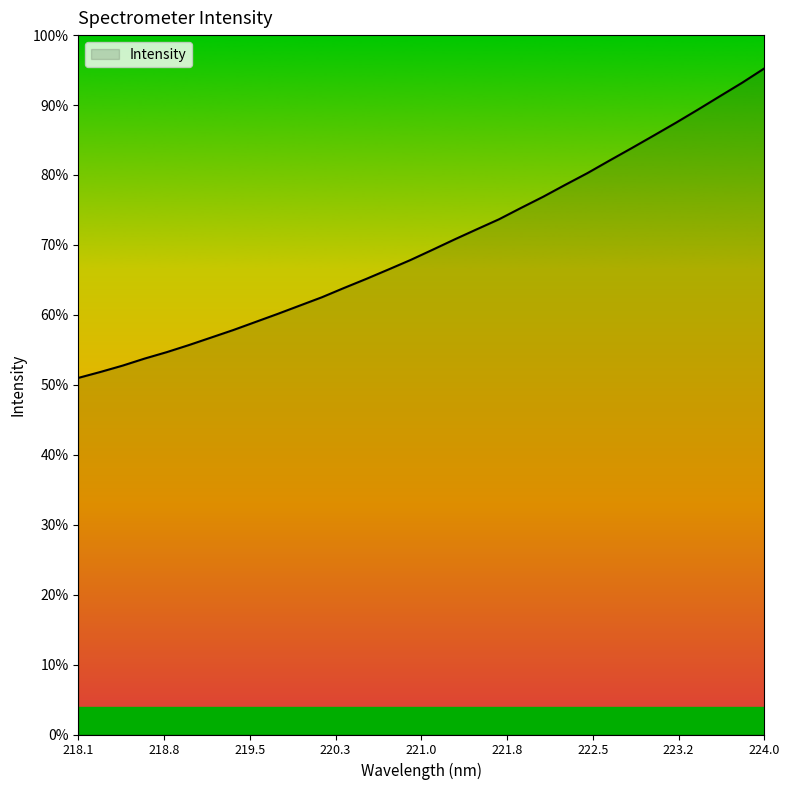

Which category has the lowest value across all series?

218.1